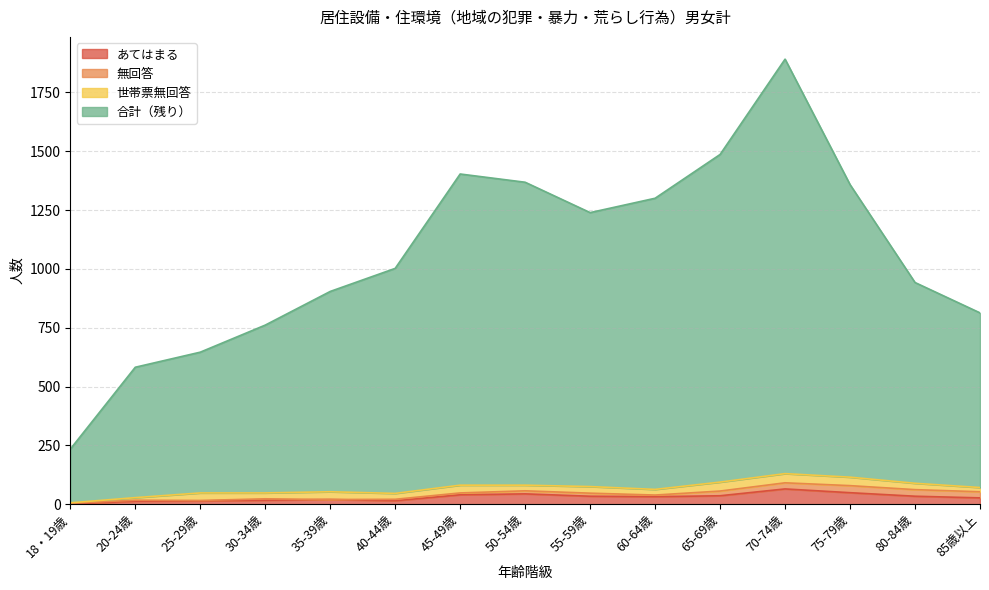

What is the label of the 13th point from the right?

25-29歳